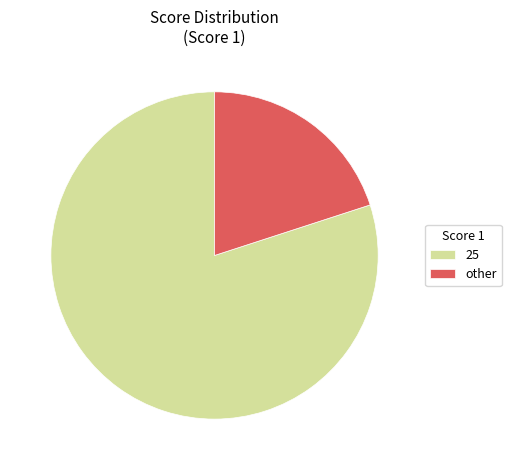

Is it true that 25 is 92% of the pie?

False